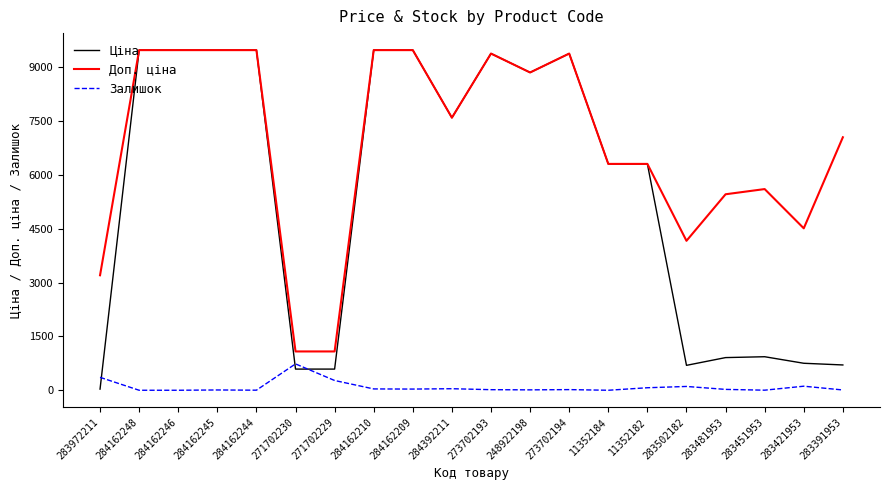

True or false: Залишок and Доп. ціна cross at least once.

False